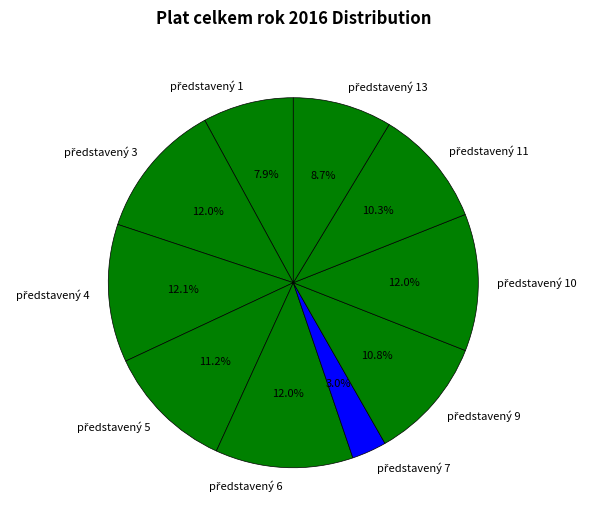

Does any single category account for the majority?

No